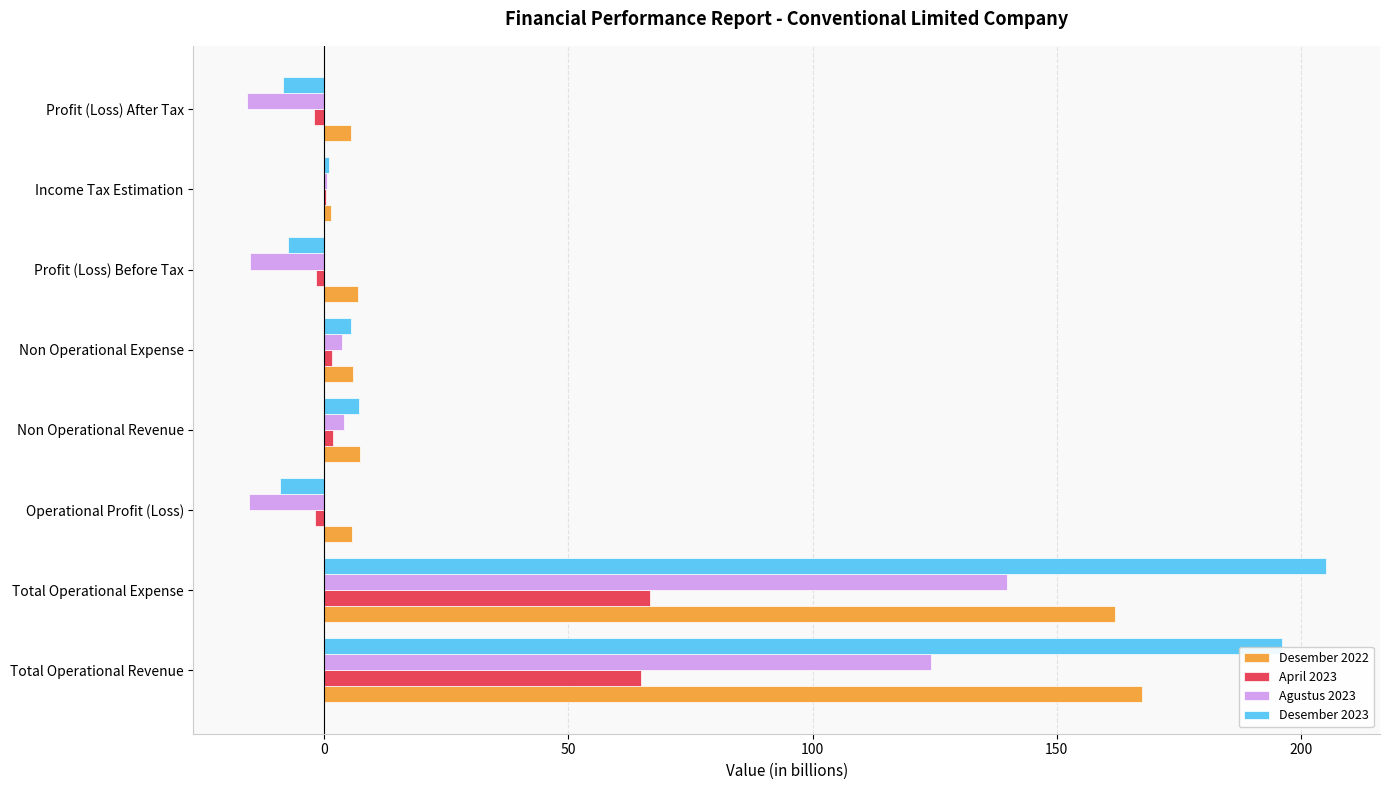

What is the sum of all Desember 2023 values?

390.0